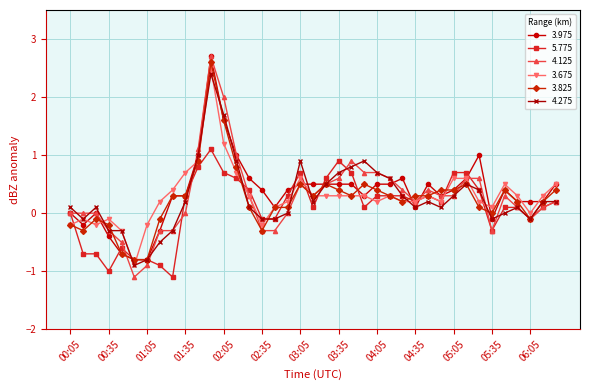

Does the chart display data point markers on the line(s)?

Yes